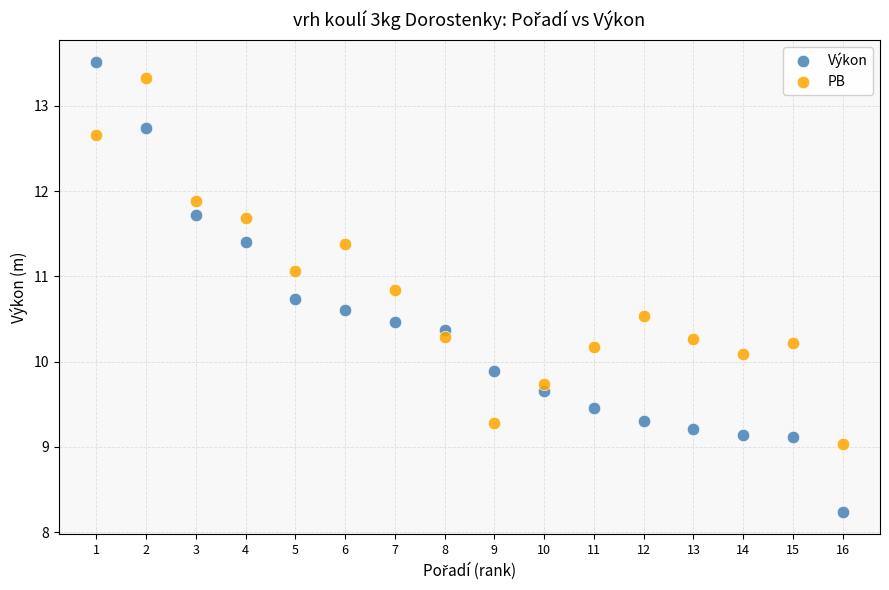

Which series contains the highest Y value?

Výkon